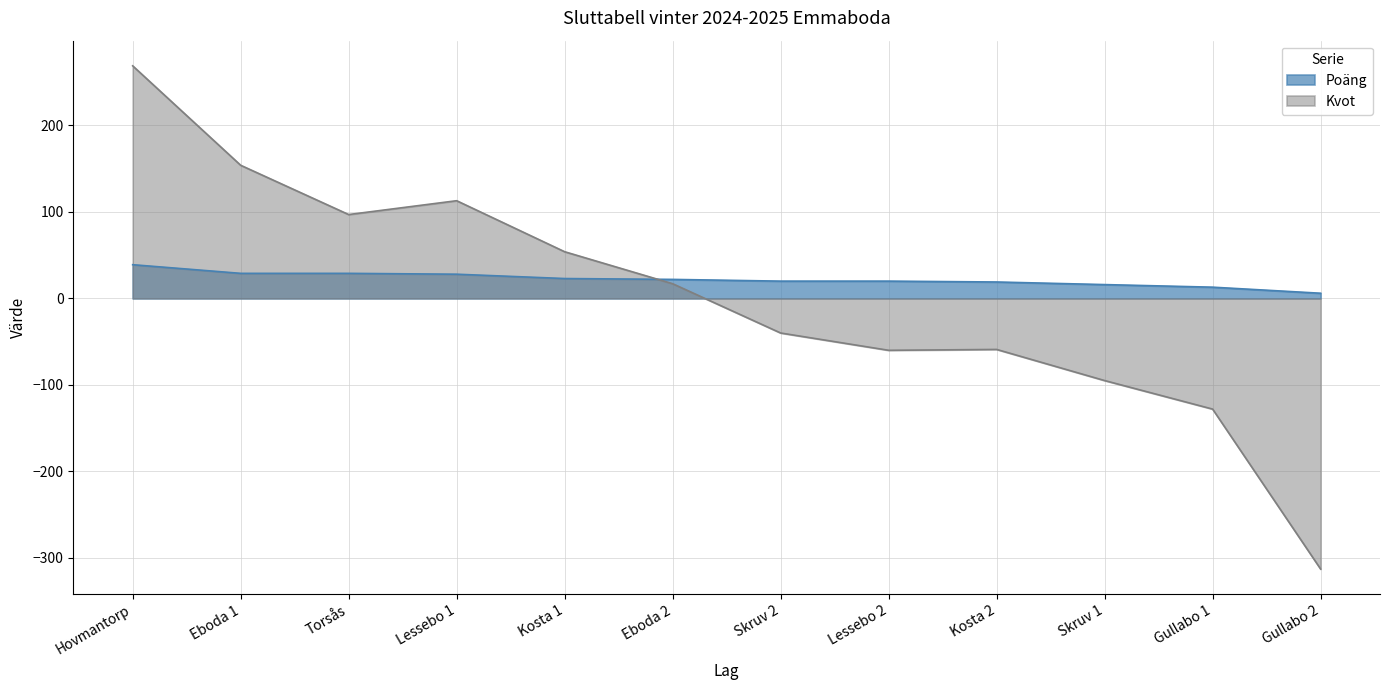

How many values in Kvot are above zero?

6